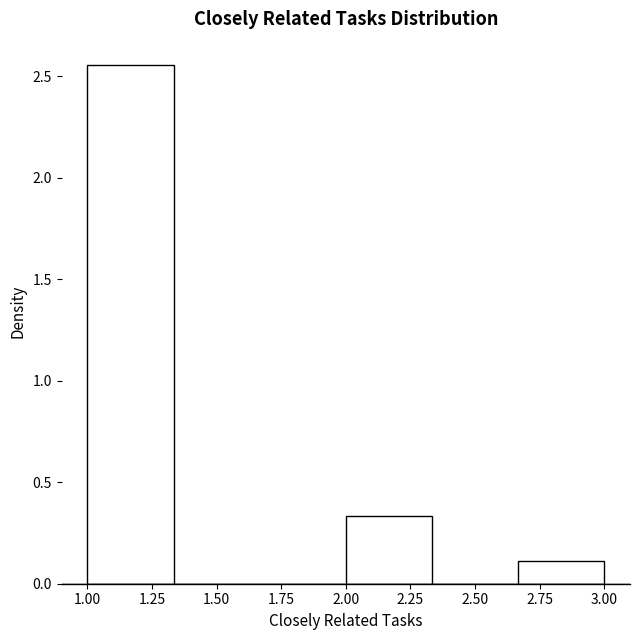

Reading left to right, list every bar in this chart as the range it spans on the x-axis followed by its height. Neither the bar edges nor the heights are printed on the chart, so give them approximately, as read against the axes.

1.00 to 1.35: 2.55
1.35 to 1.65: 0
1.65 to 2.00: 0
2.00 to 2.35: 0.35
2.35 to 2.65: 0
2.65 to 3.00: 0.10